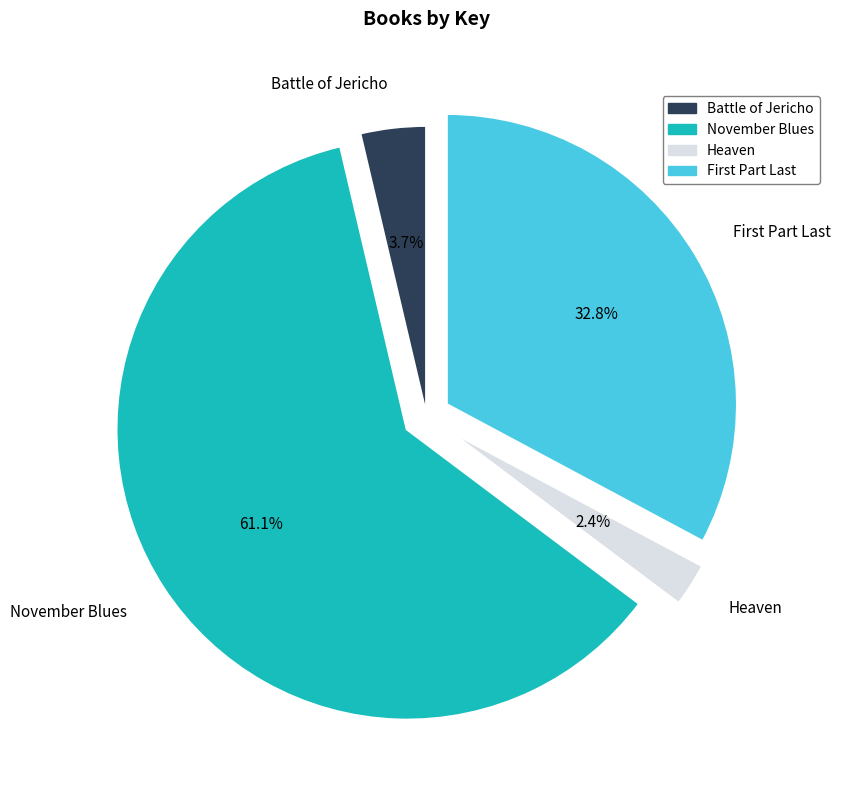

To the nearest percent, what is the difference between the November Blues and Battle of Jericho slice percentages?

57%